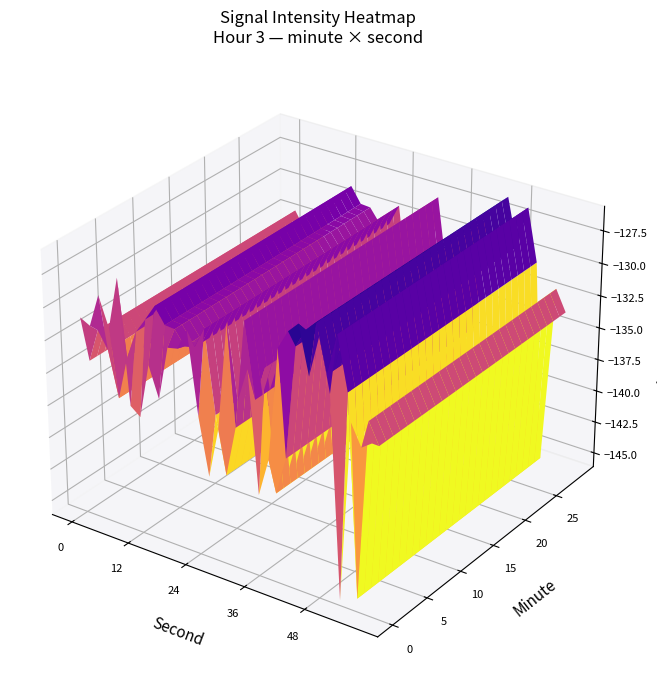

What is the total value across all series at 18?

-3969.1